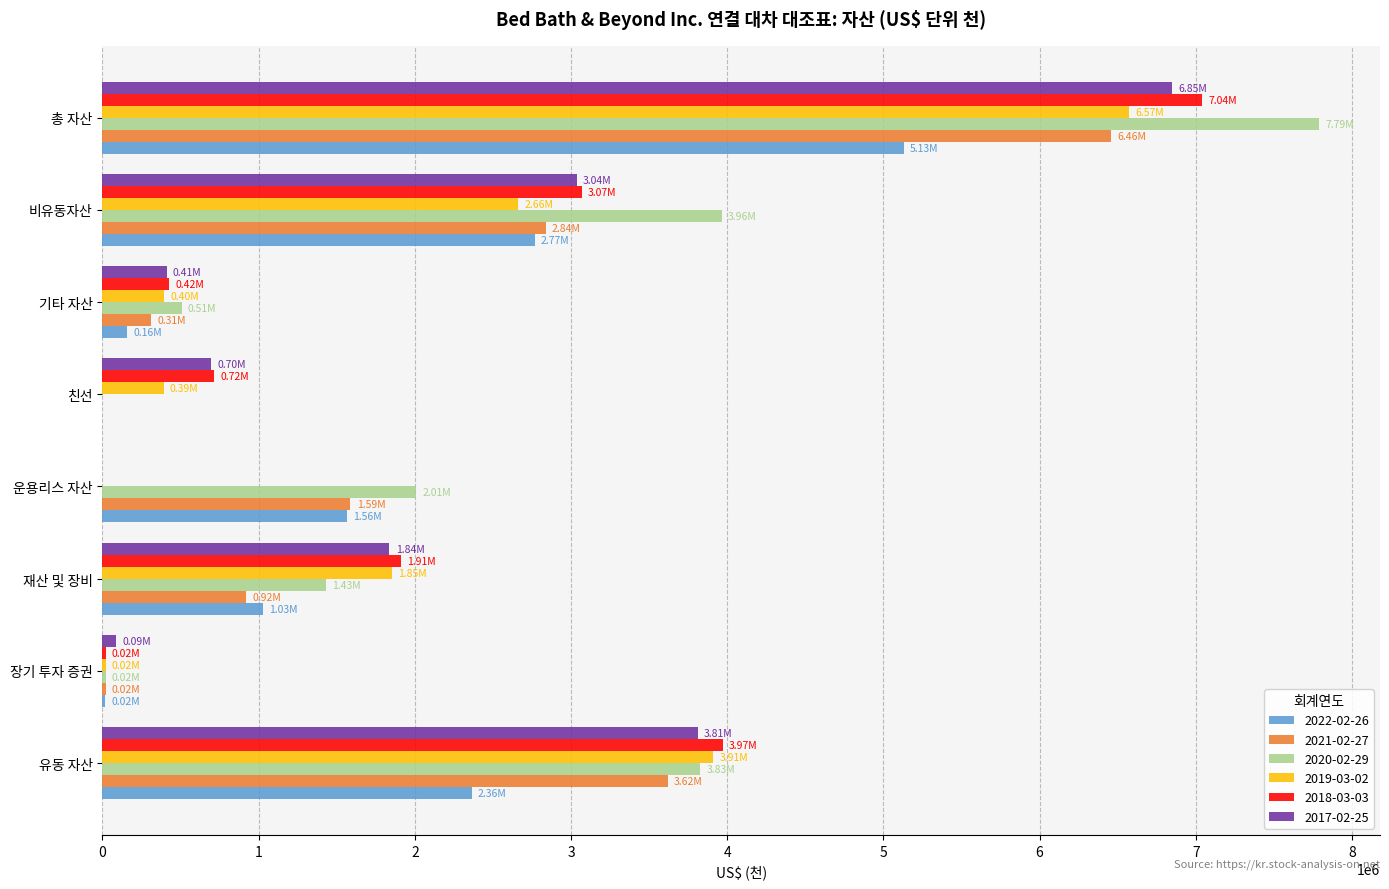

What is the total value across all series at 재산 및 장비?

8975918